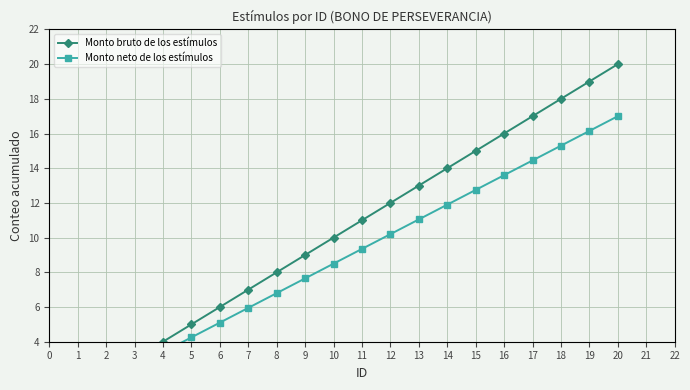

What is the difference between the second highest and minimum values in the Monto neto de los estímulos series?

15.3